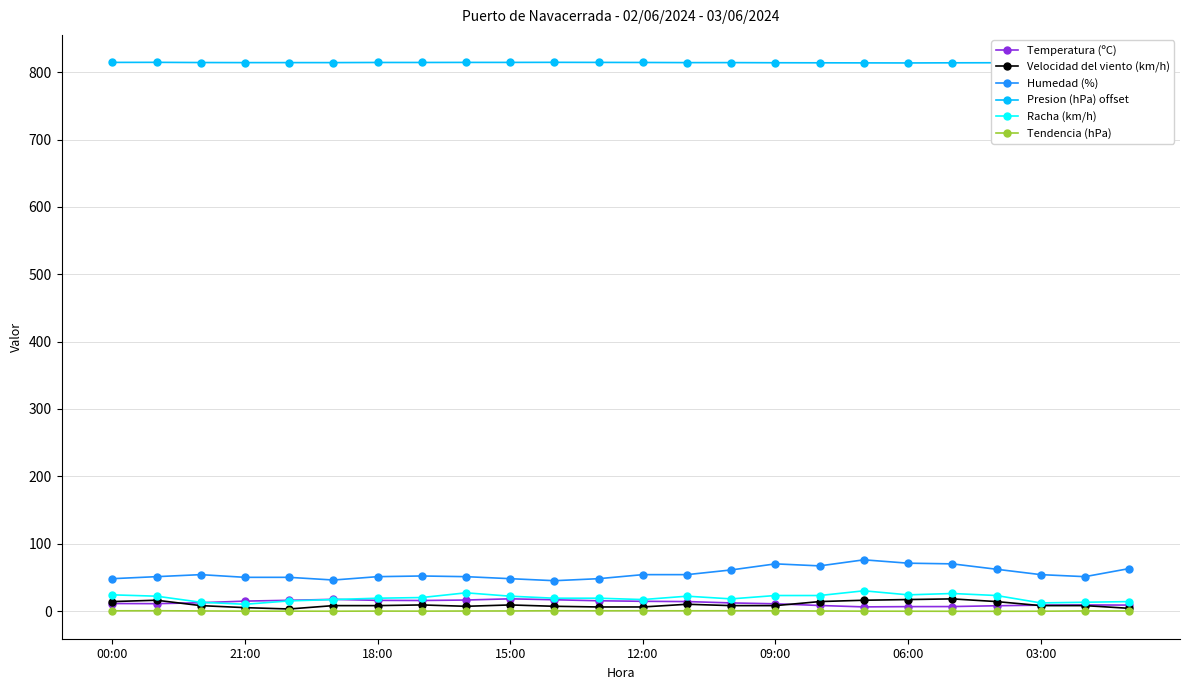

True or false: Racha (km/h) and Humedad (%) intersect in this chart.

False